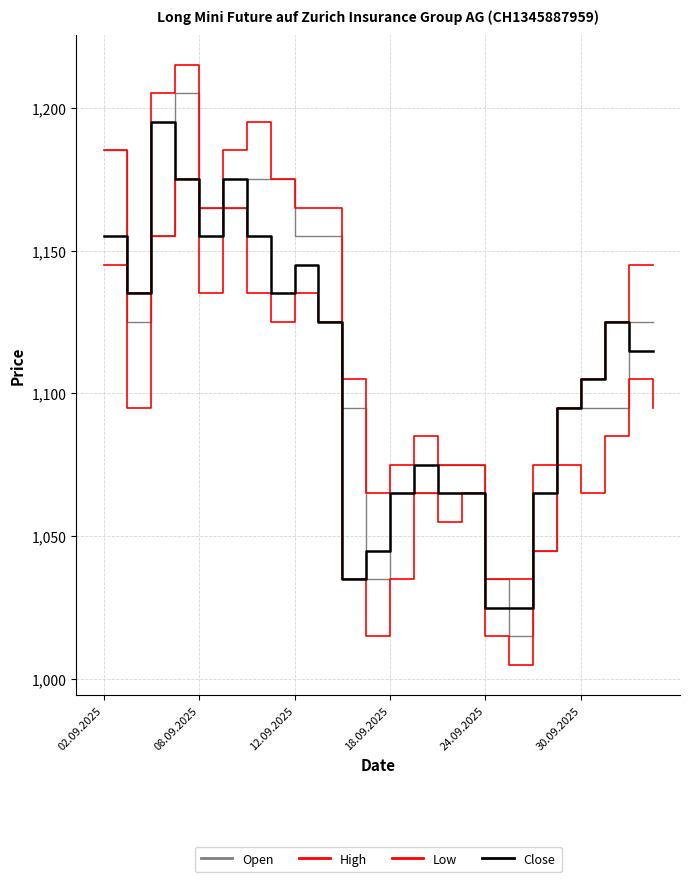

Does the chart display data point markers on the line(s)?

No